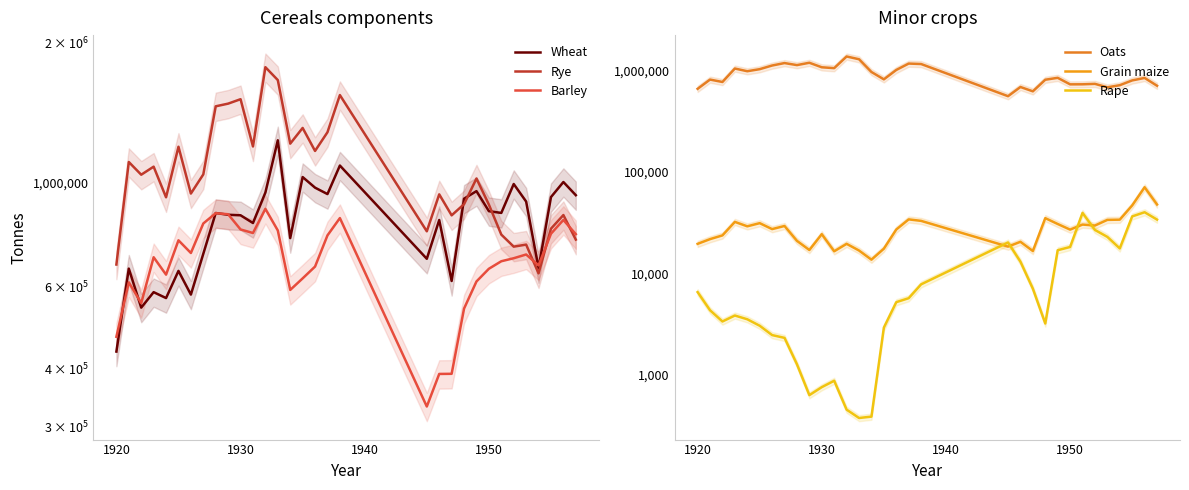

What is the average value of the Rape series?

11035